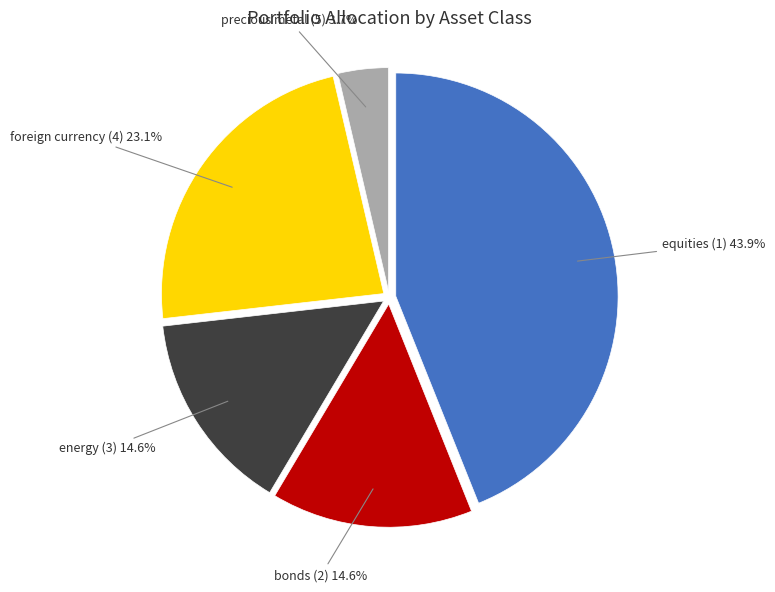

To the nearest percent, what is the average slice percentage?

20%